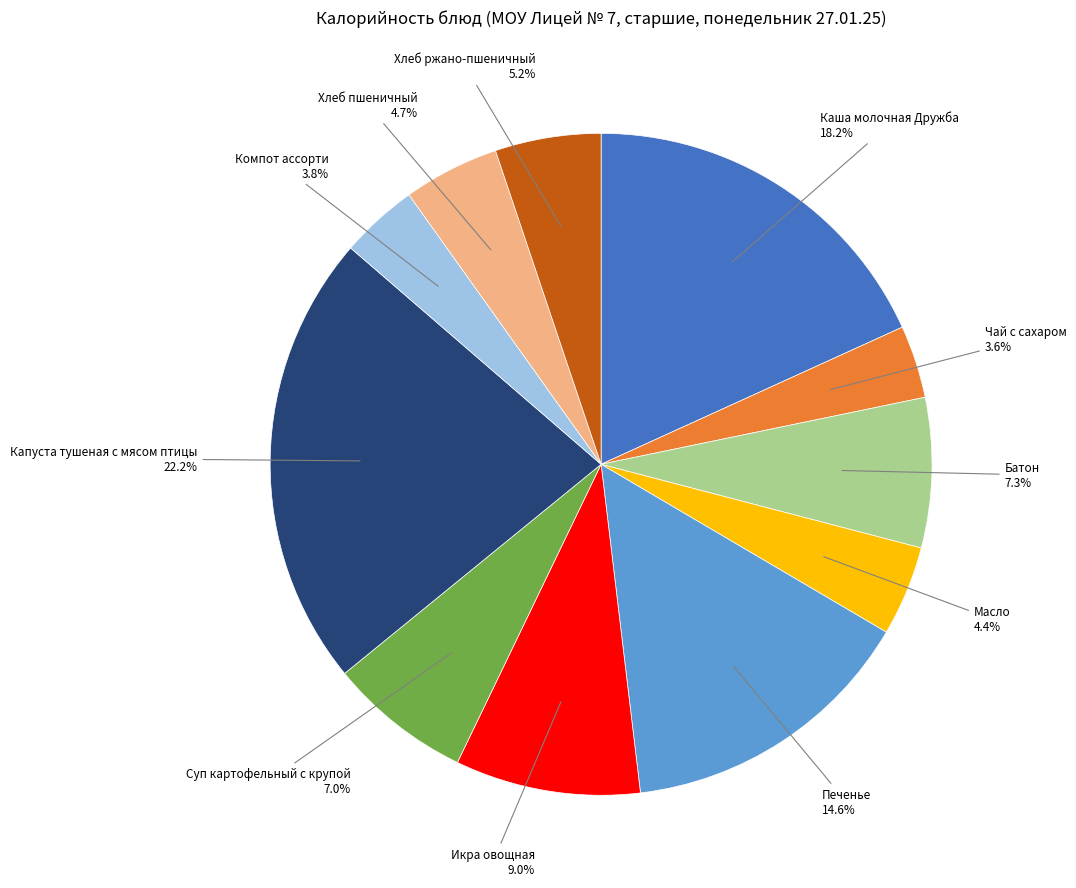

Count the number of slices in the pie.

11